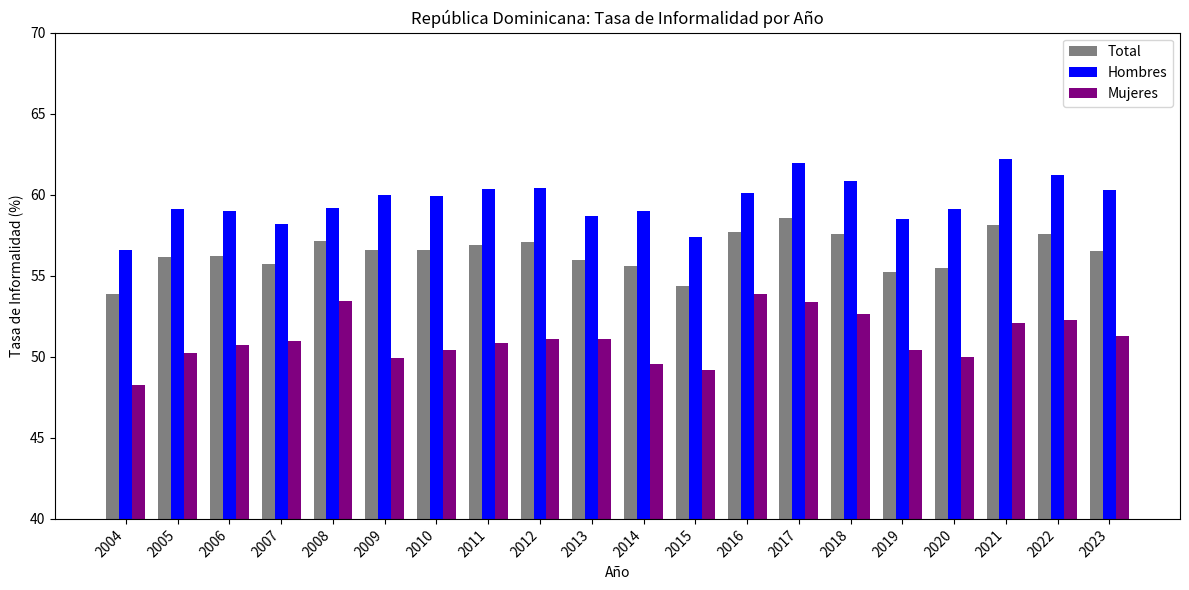

What is the difference between the Hombres values at 2021 and 2014?

3.2